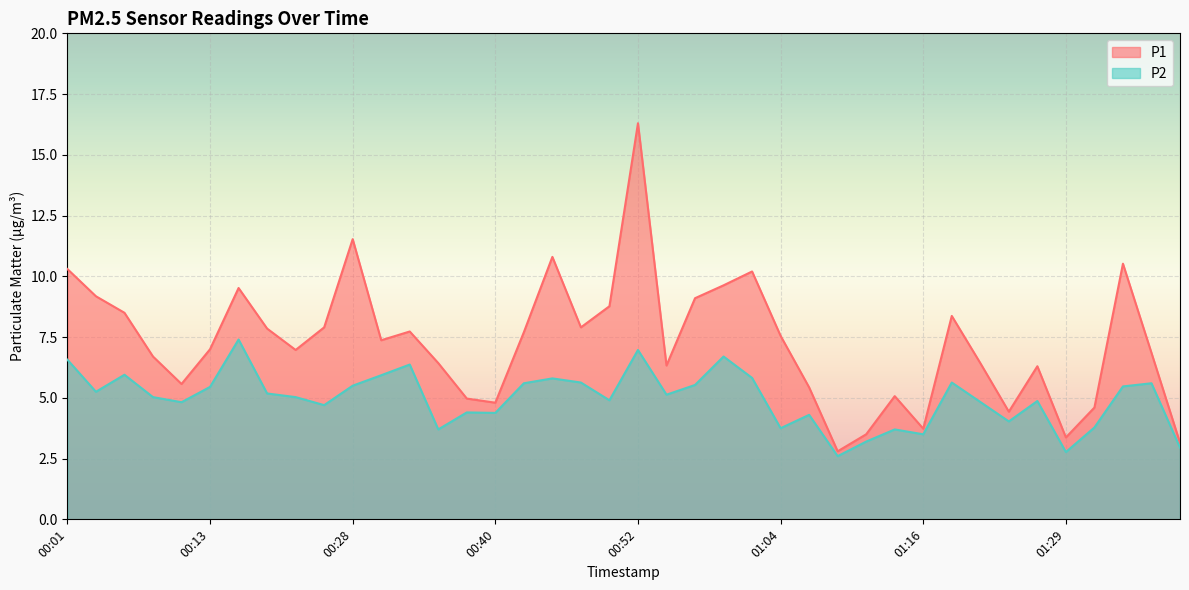

True or false: P1 and P2 cross at least once.

False